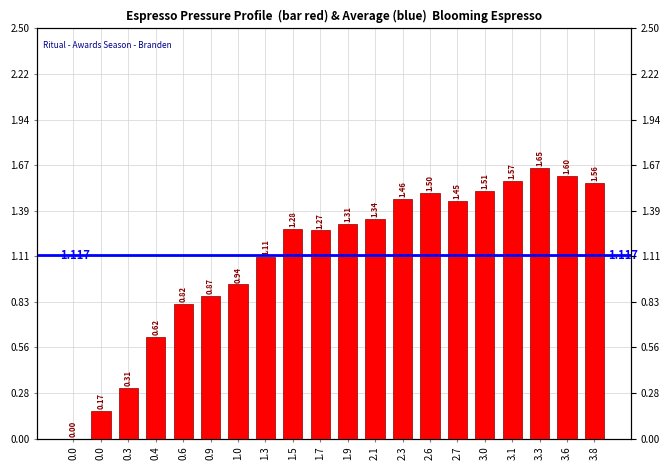

What is the change in value from 1.3 to 2.6?

+0.4